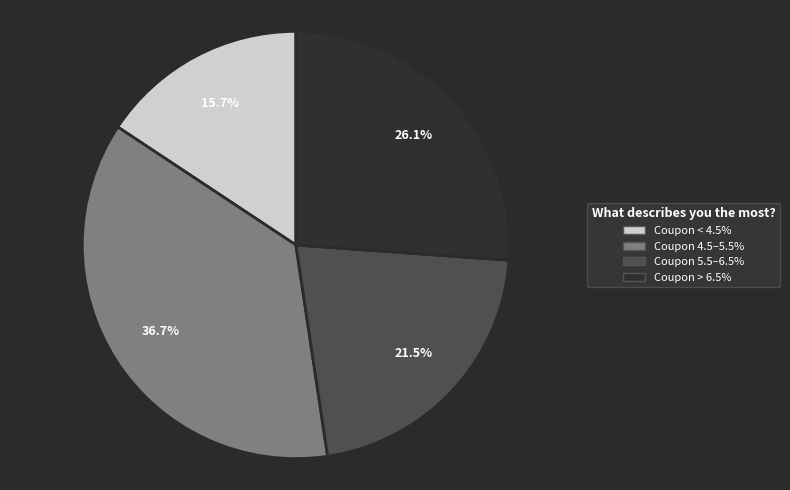

Does any single category account for the majority?

No